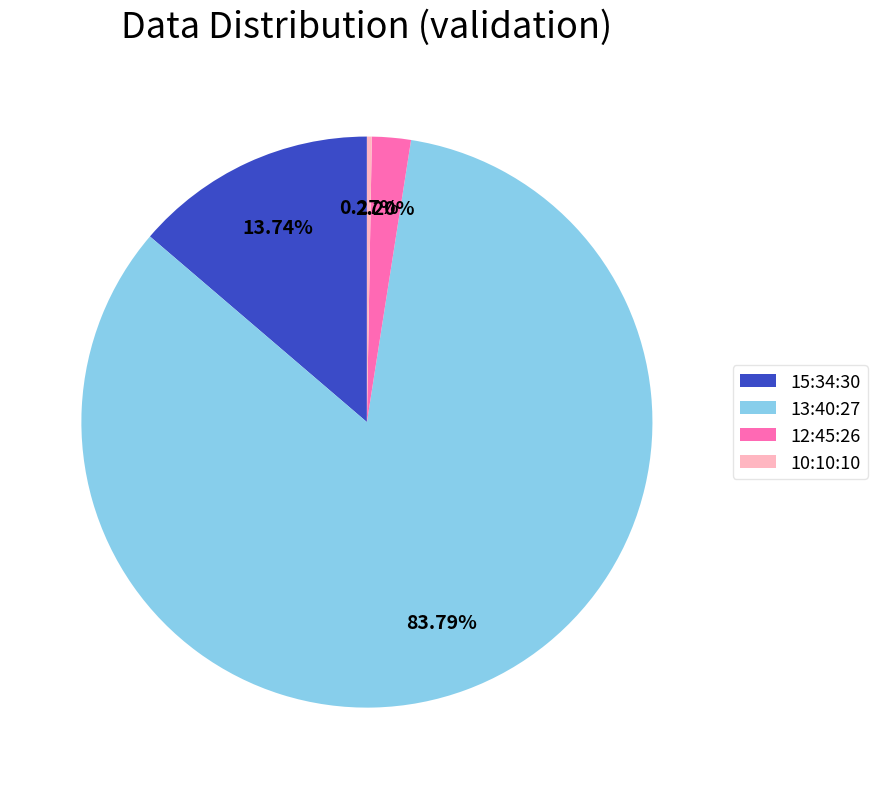

Does 13:40:27 account for over 50% of the chart?

Yes